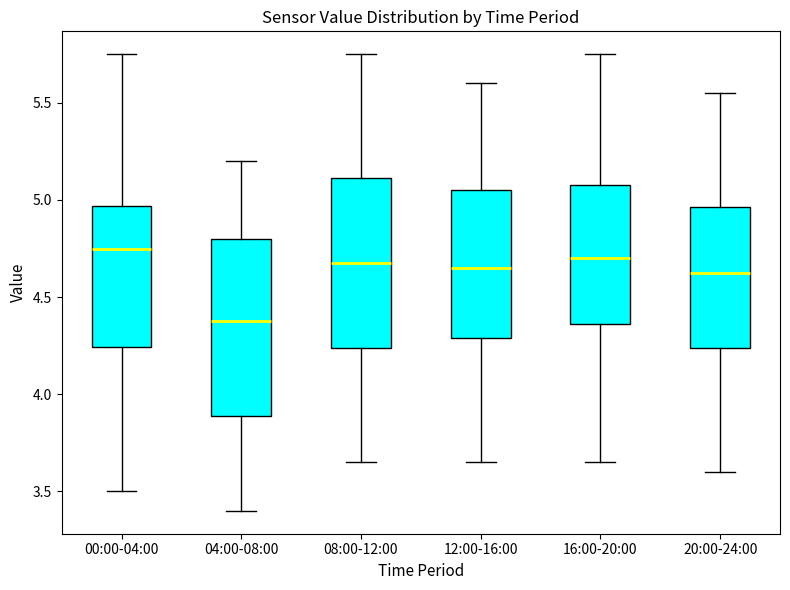

Which box has the lowest median line?

04:00-08:00